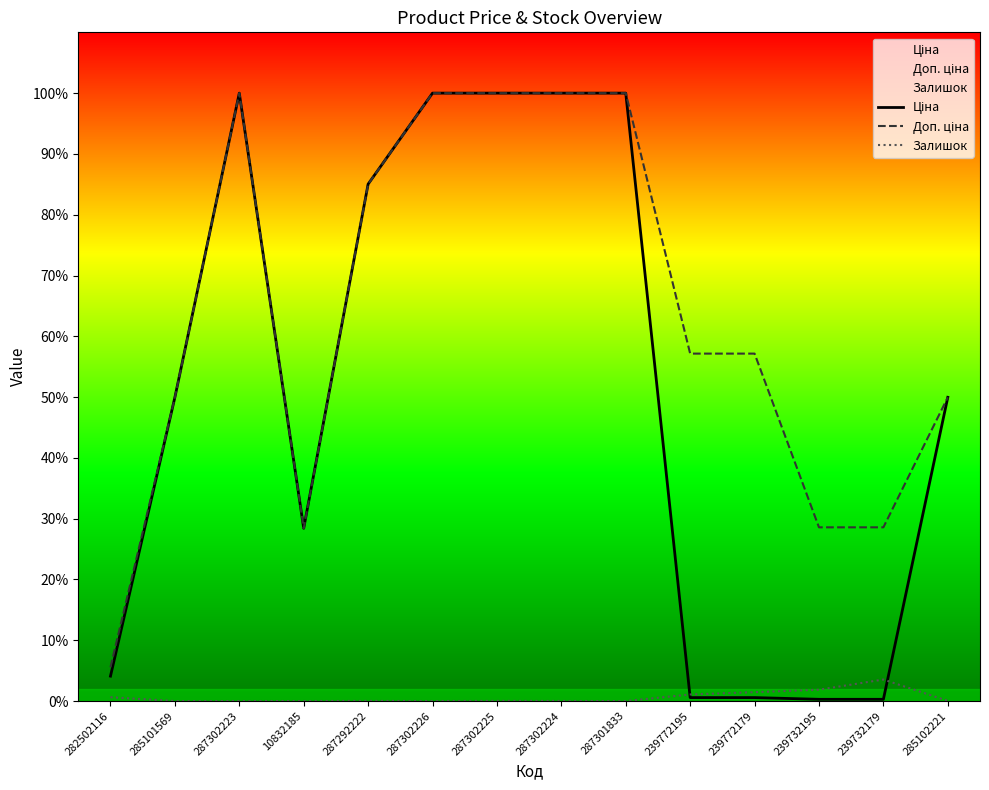

Reading left to right, transcribe all the data shown in this chart.

Ціна: 282502116=813.0	285101569=9908.5	287302223=19831.1	10832185=5636.0	287292222=16863.2	287302226=19831.1	287302225=19831.1	287302224=19831.1	287301833=19831.1	239772195=113.3	239772179=113.3	239732195=56.7	239732179=56.7	285102221=9908.5
Доп. ціна: 282502116=1101.8	285101569=9908.5	287302223=19831.1	10832185=5636.0	287292222=16863.2	287302226=19831.1	287302225=19831.1	287302224=19831.1	287301833=19831.1	239772195=11334.0	239772179=11334.0	239732195=5667.0	239732179=5667.0	285102221=9908.5
Залишок: 282502116=125.0	285101569=0.0	287302223=1.0	10832185=1.0	287292222=4.0	287302226=1.0	287302225=5.0	287302224=3.0	287301833=0.0	239772195=215.0	239772179=290.0	239732195=370.0	239732179=702.0	285102221=6.0